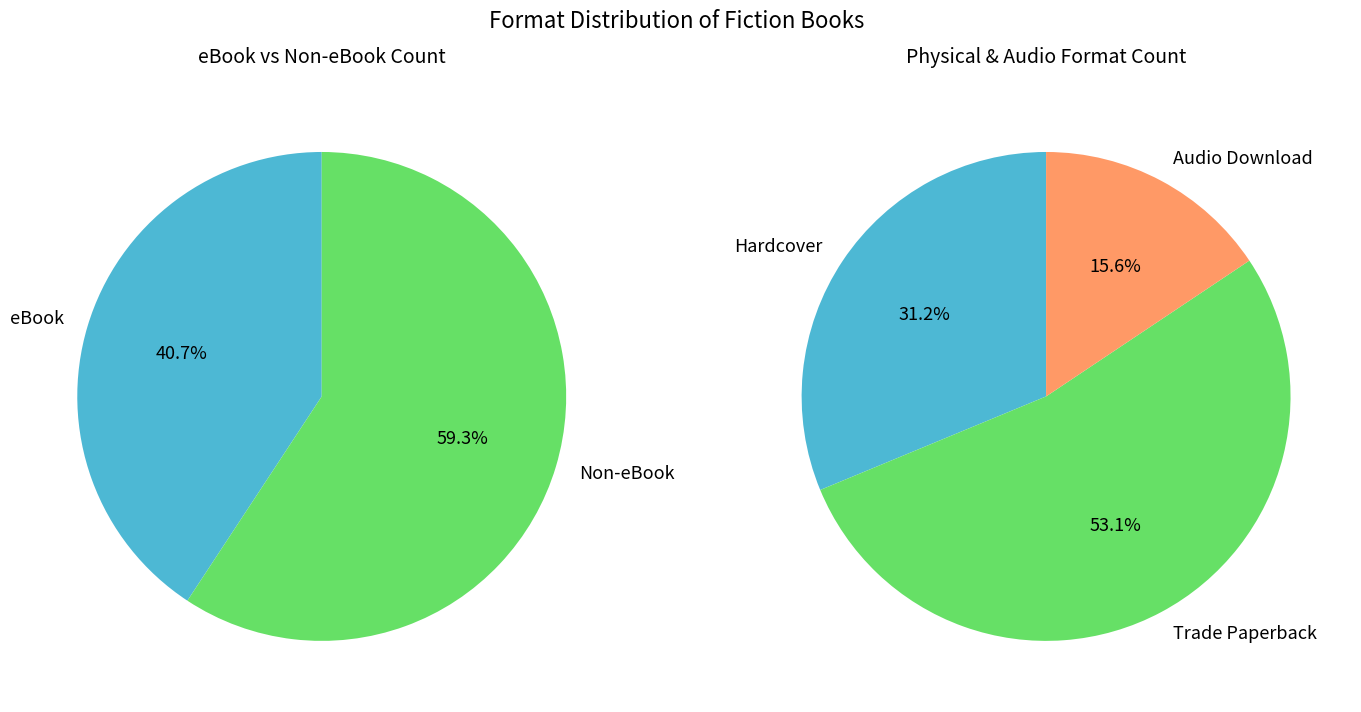

What is the change in value from Trade Paperback to Audio Download?

-12